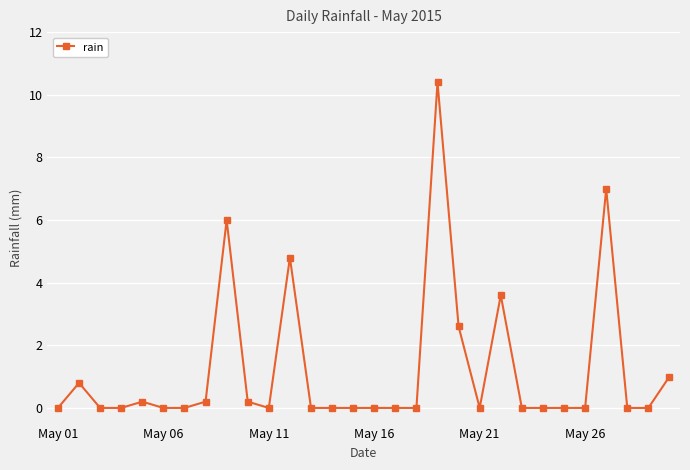

Reading right to left, transcribe all the data shown in this chart.

1.0	0.0	0.0	7.0	0.0	0.0	0.0	0.0	3.6	0.0	2.6	10.4	0.0	0.0	0.0	0.0	0.0	0.0	4.8	0.0	0.2	6.0	0.2	0.0	0.0	0.2	0.0	0.0	0.8	0.0